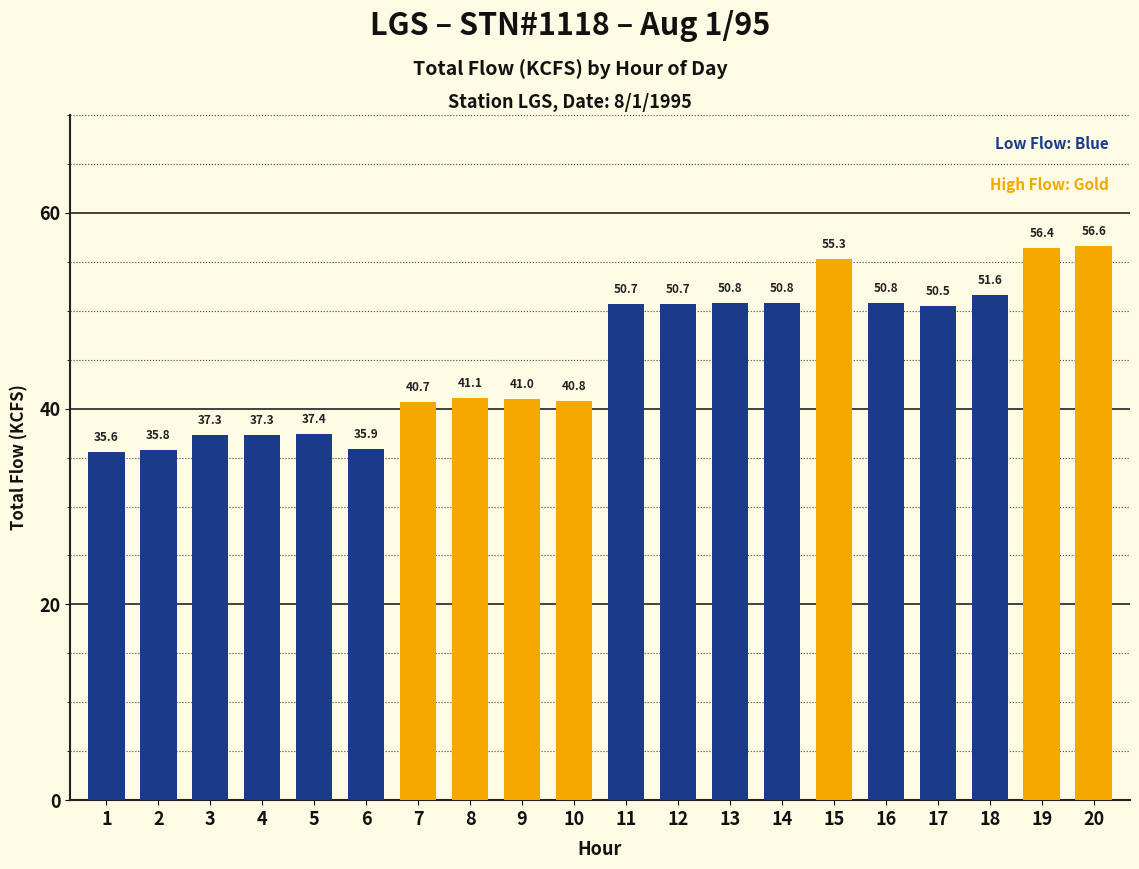

Which label corresponds to the smallest value in the chart?

1